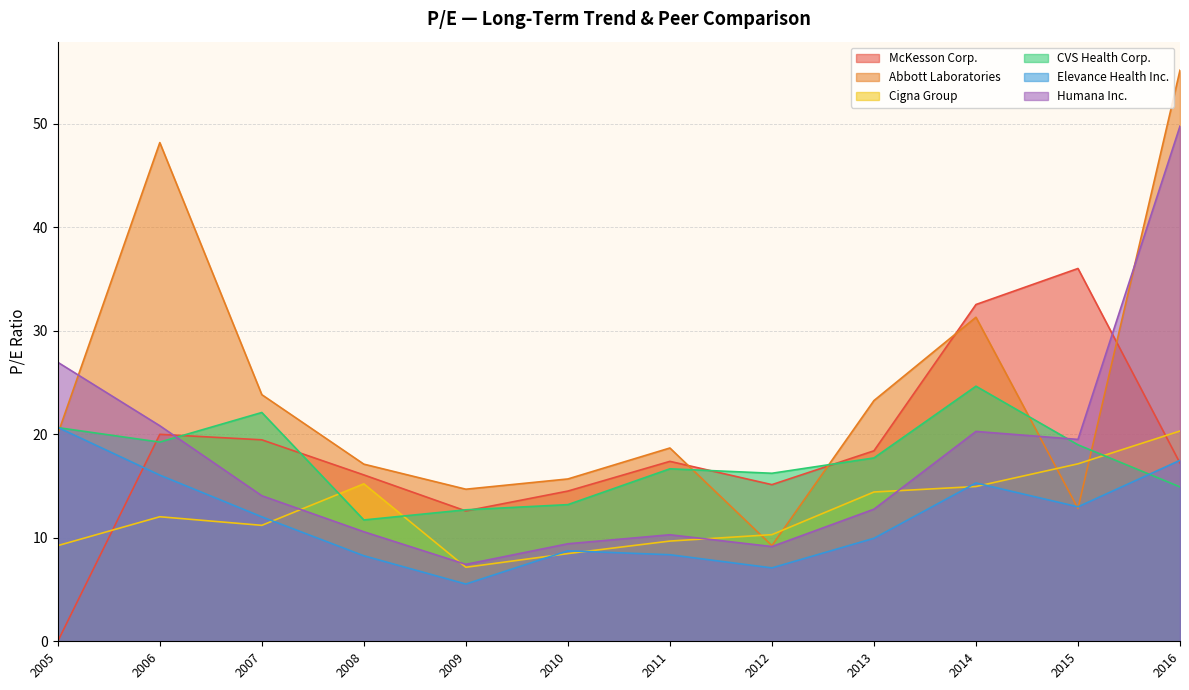

How many interior local valleys does the Elevance Health Inc. series have?

3